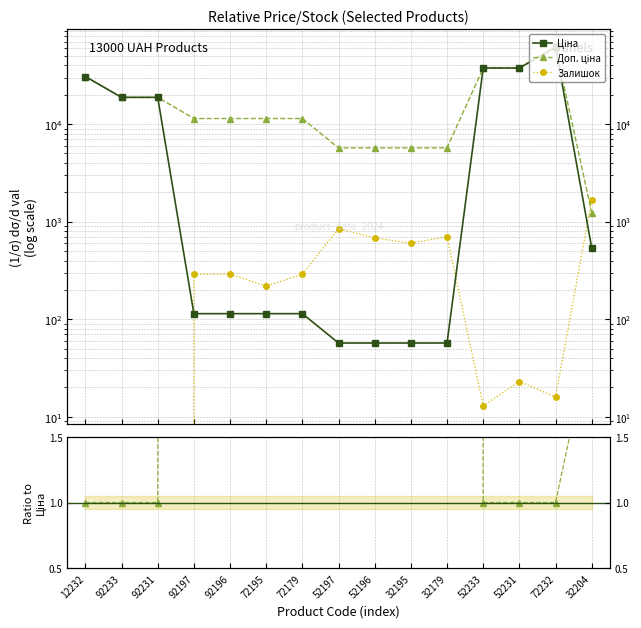

True or false: Доп. ціна has a value of 8392.3 at 32179.

False